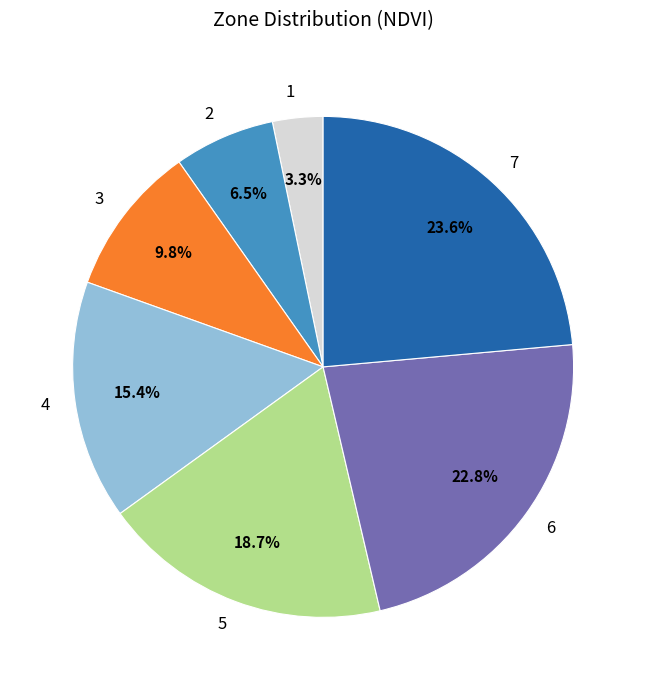

To the nearest percent, what percentage of the pie is 3?

10%